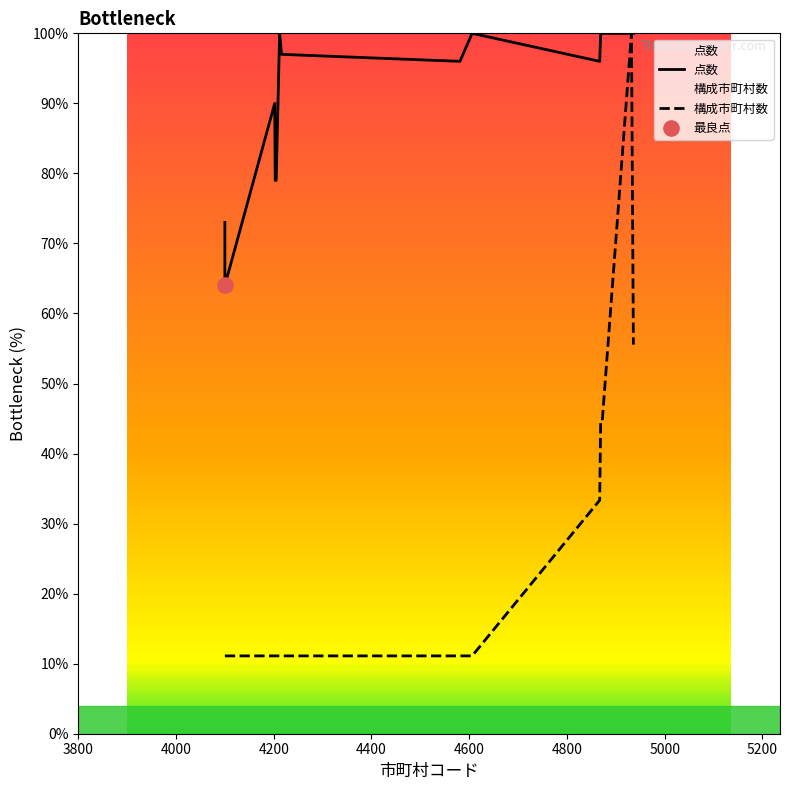

Is the value of 点数 at 11 greater than the value of 構成市町村数 at 4800?

Yes